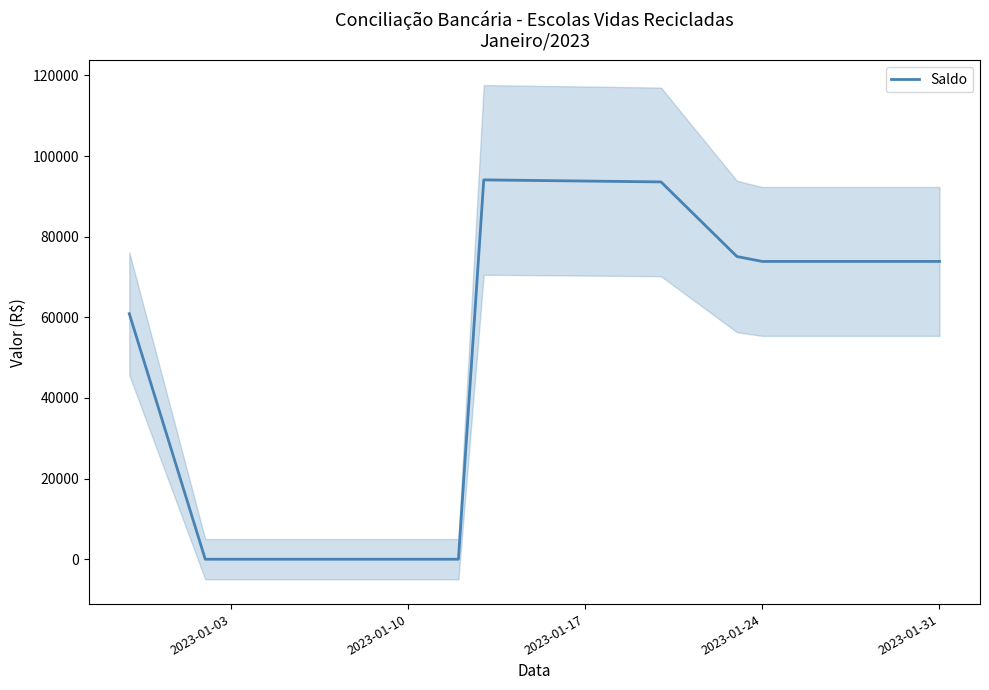

Reading left to right, what are all the values shown in this chart?

60900.9	0.0	0.0	0.0	0.0	94084.0	93584.0	75076.4	73858.4	73858.4